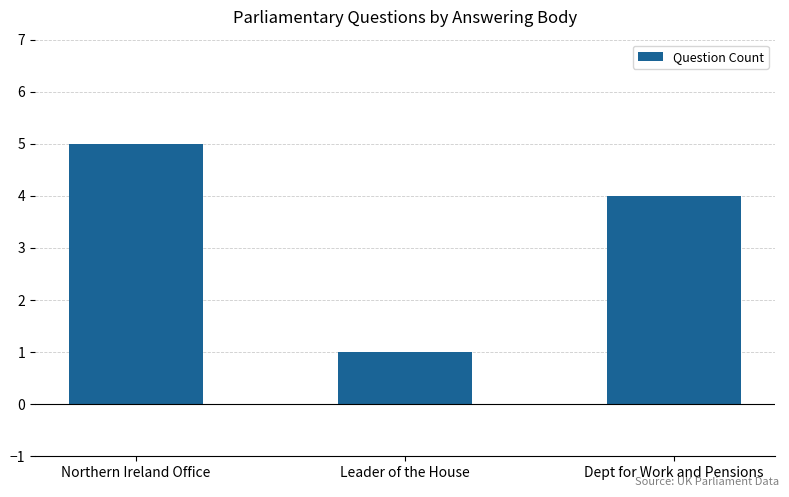

How many values are below 4?

1